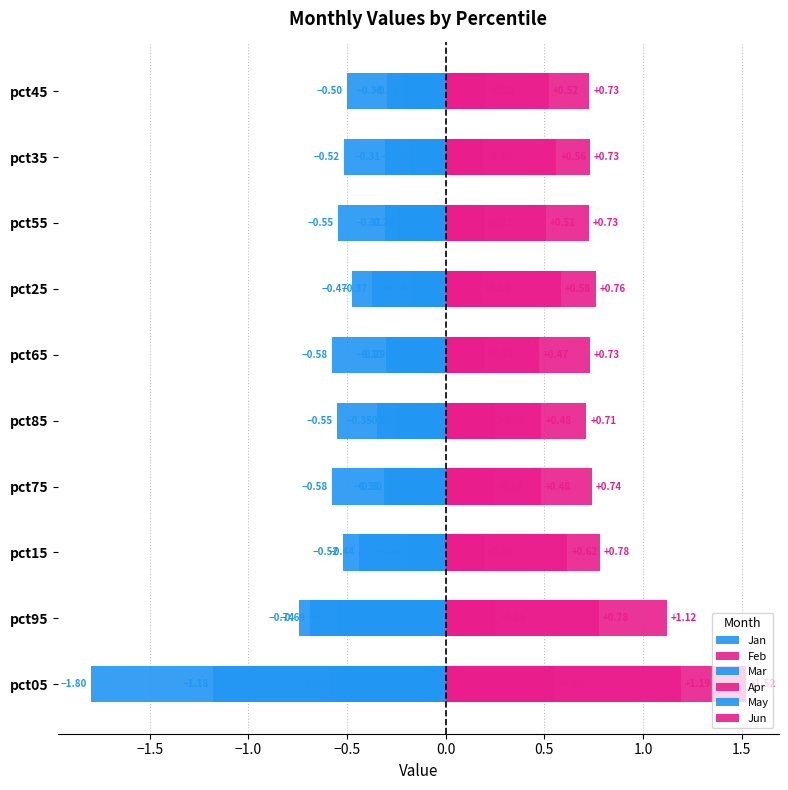

How many series are shown in this chart?

6